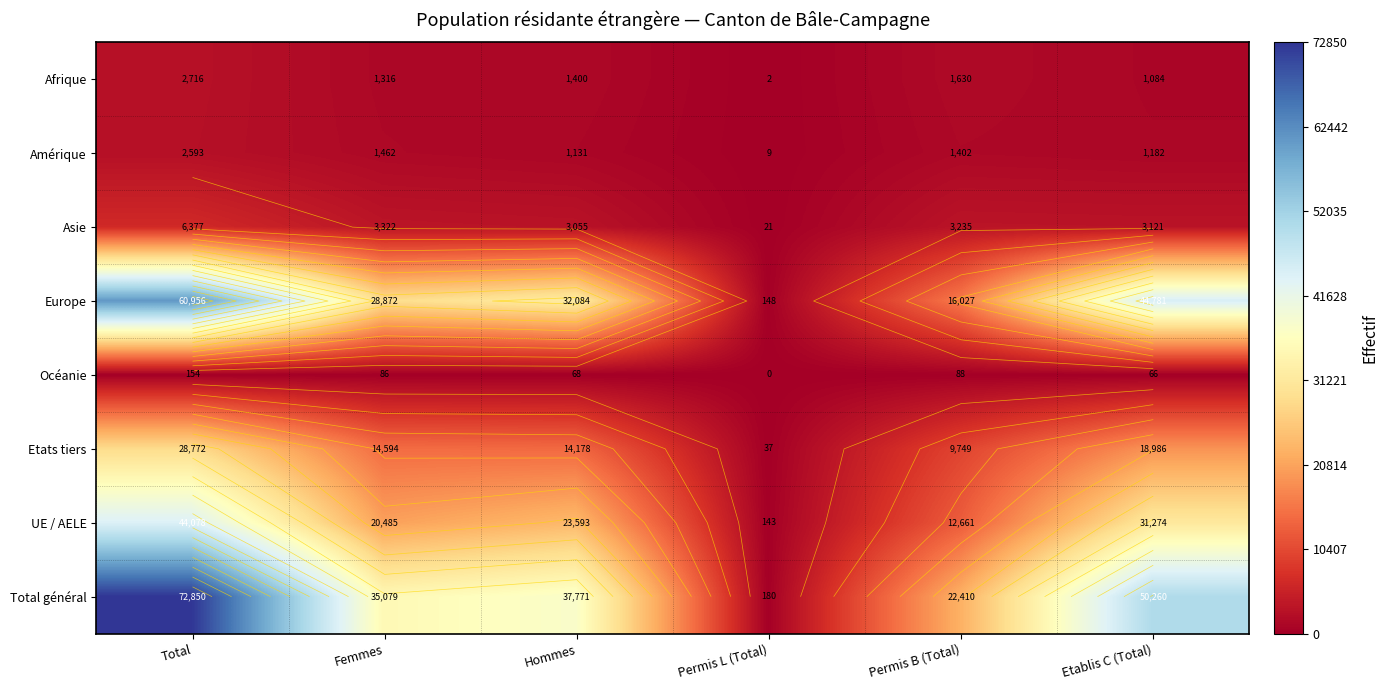

Rank the series at Femmes from lowest to highest value.

Océanie, Afrique, Amérique, Asie, Etats tiers, UE / AELE, Europe, Total général